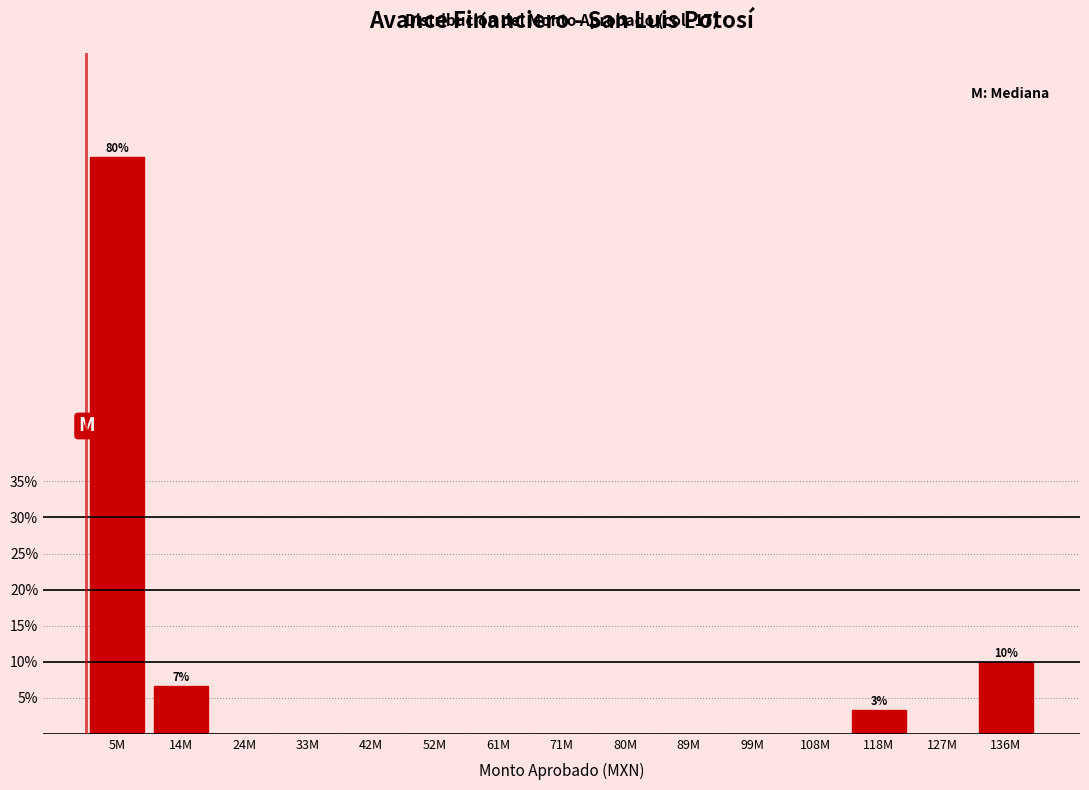

Reading left to right, extract all data points from this chart.

5M=80.0	14M=6.7	24M=0.0	33M=0.0	42M=0.0	52M=0.0	61M=0.0	71M=0.0	80M=0.0	89M=0.0	99M=0.0	108M=0.0	118M=3.3	127M=0.0	136M=10.0